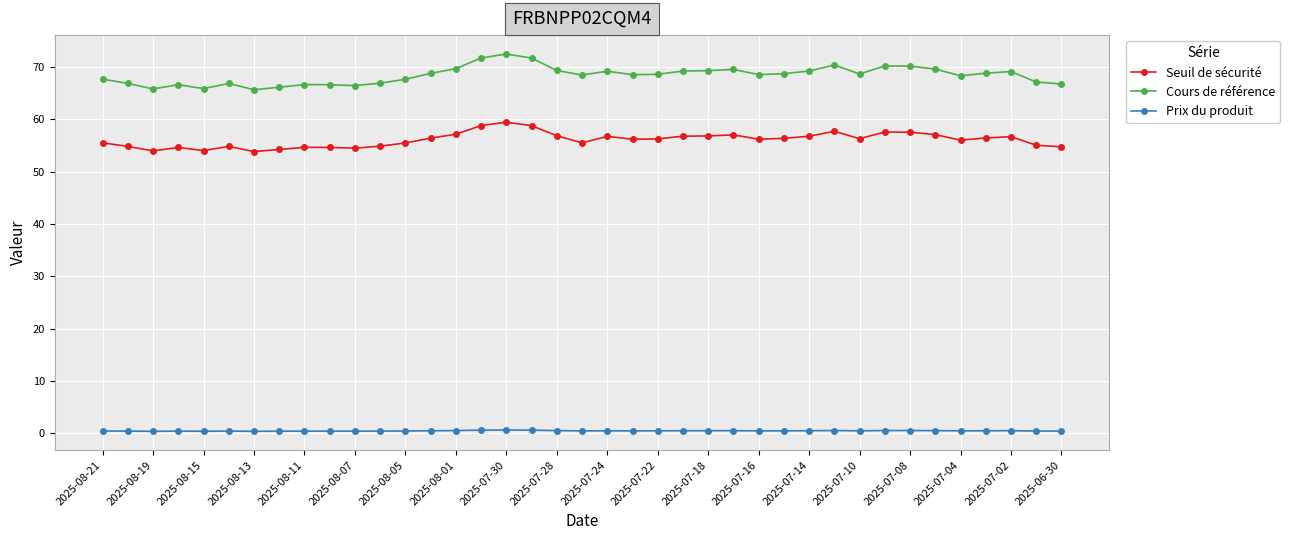

Which series has the largest range (max minus min)?

Cours de référence